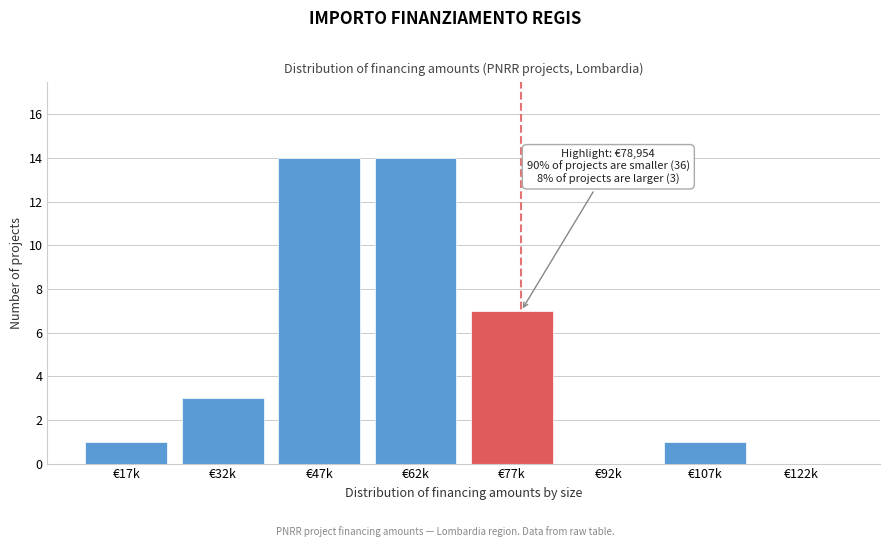

Reading left to right, extract all data points from this chart.

€17k=1	€32k=3	€47k=14	€62k=14	€77k=7	€92k=0	€107k=1	€122k=0